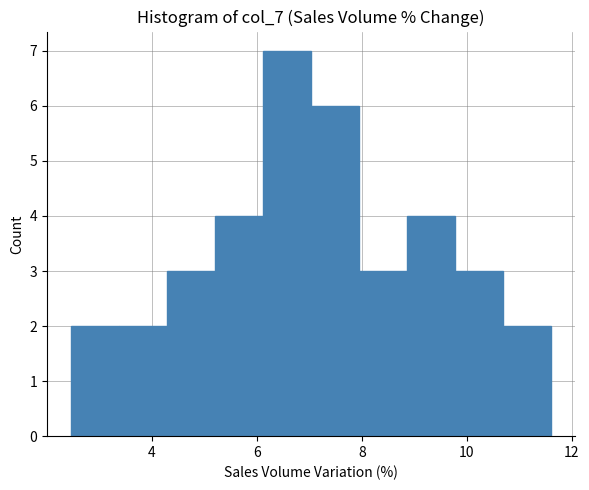

What is the height of the bar covering 8.0 to 8.8 on the x-axis? Neither the bar edges nor the heights are printed on the chart, so give them approximately, as read against the axes.

3